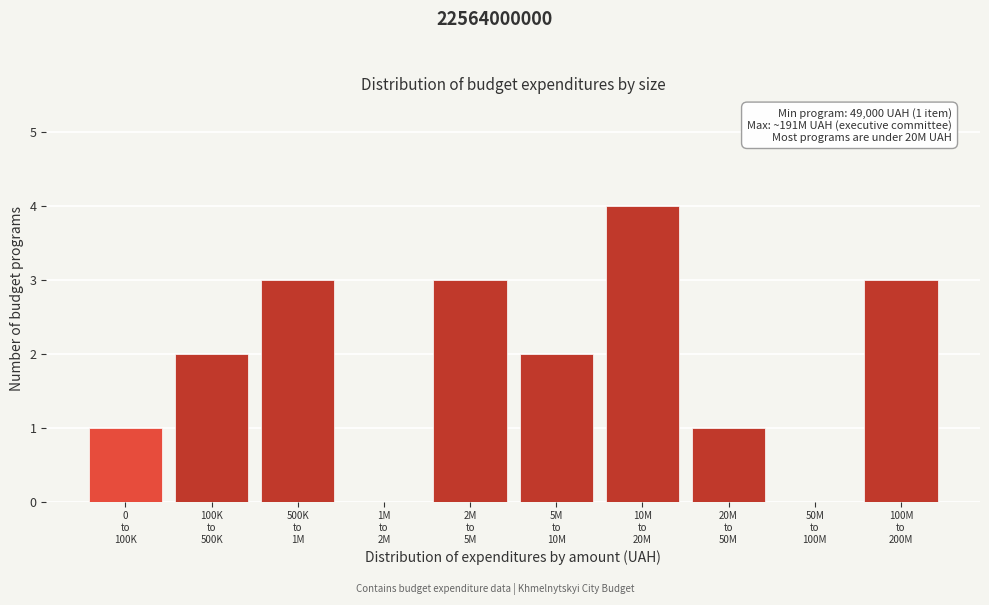

What is the maximum value shown in the chart?

4